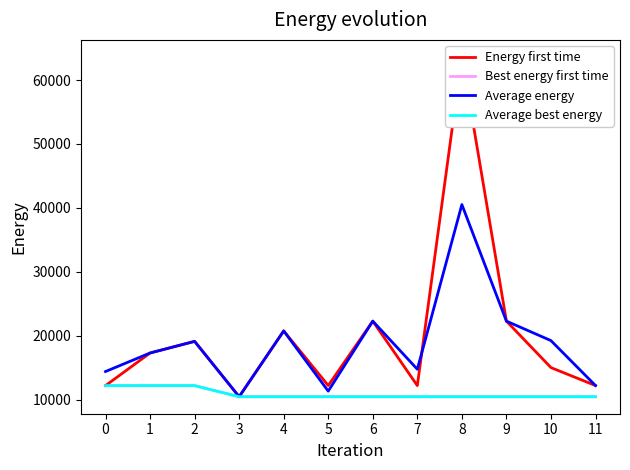

True or false: Best energy first time and Average energy intersect in this chart.

False